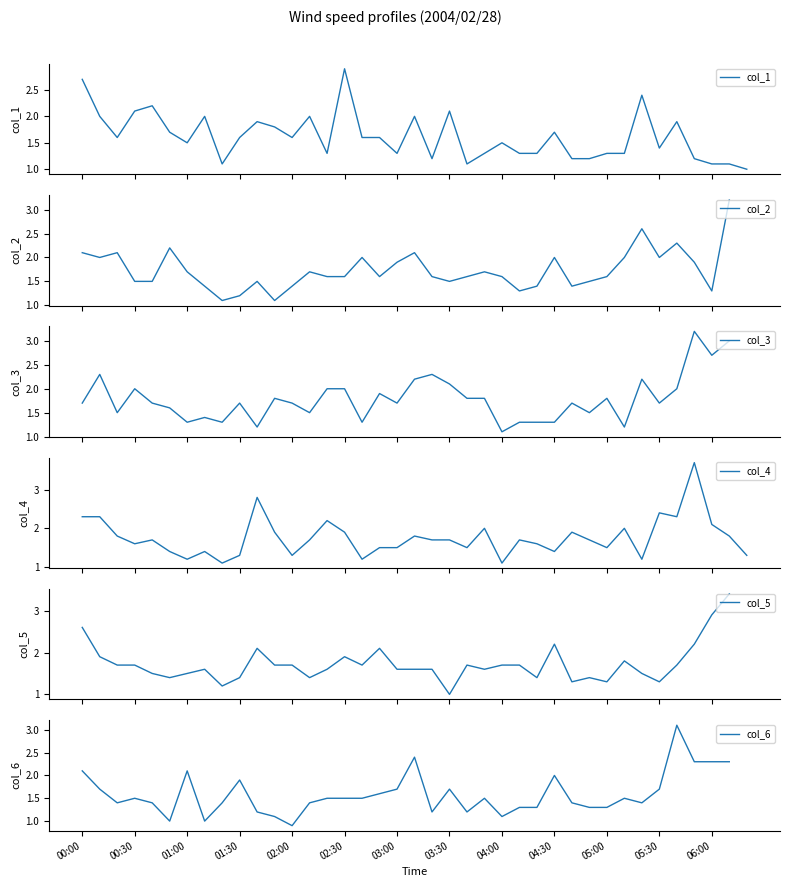

Is this an area chart (filled region under the line)?

No